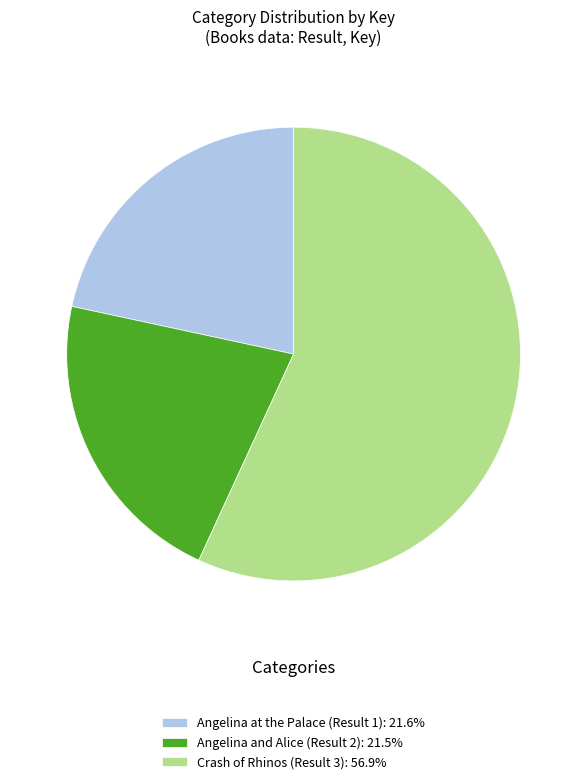

Approximately how many times larger is the value at Crash of Rhinos (Result 3): 56.9% compared to Angelina at the Palace (Result 1): 21.6%?

2.6